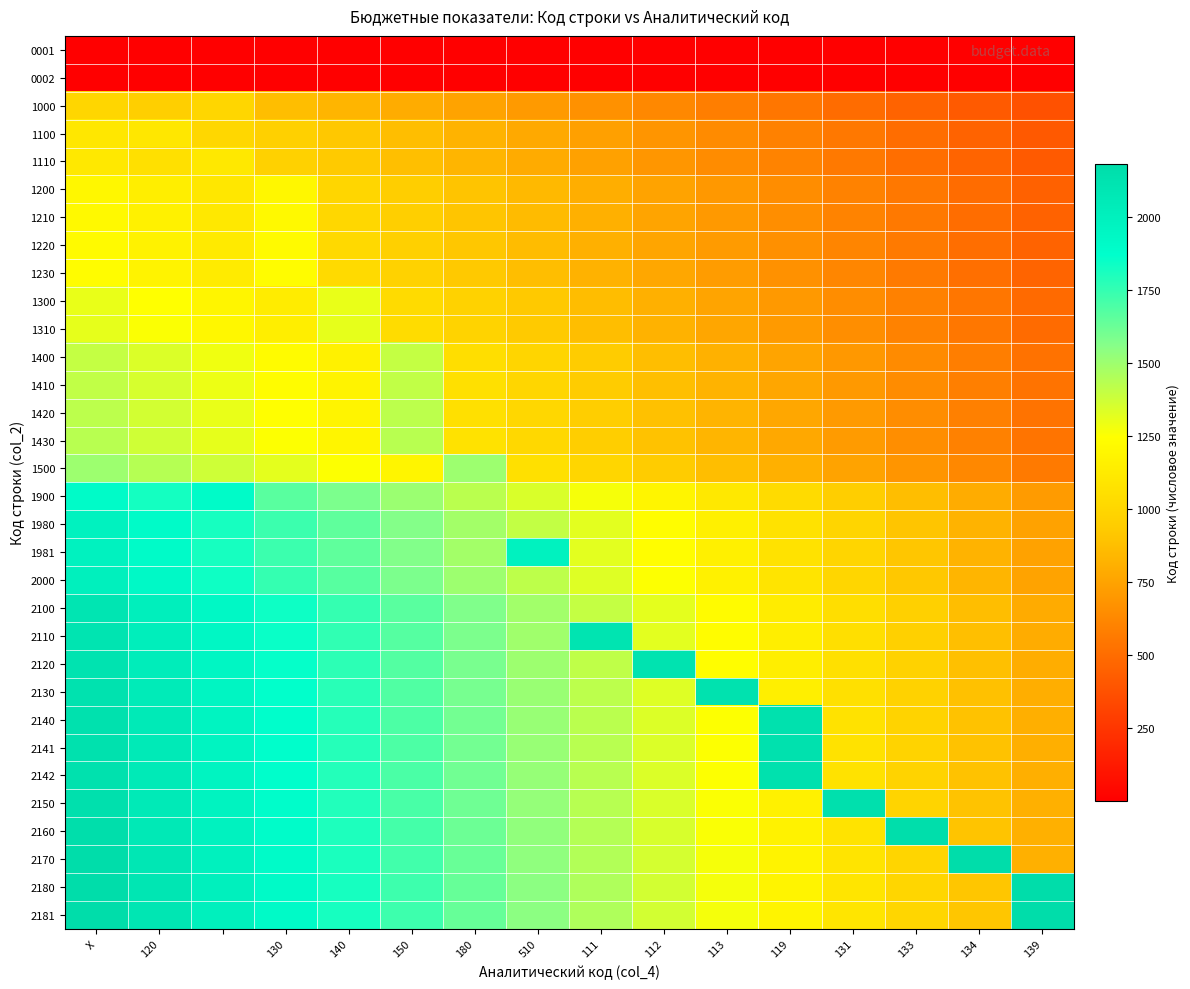

Which series has the largest total across all categories?

2181